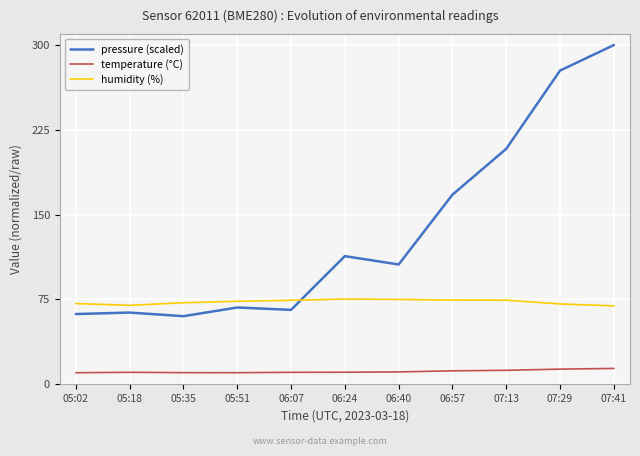

What are all the series names shown in the legend?

pressure (scaled), temperature (°C), humidity (%)